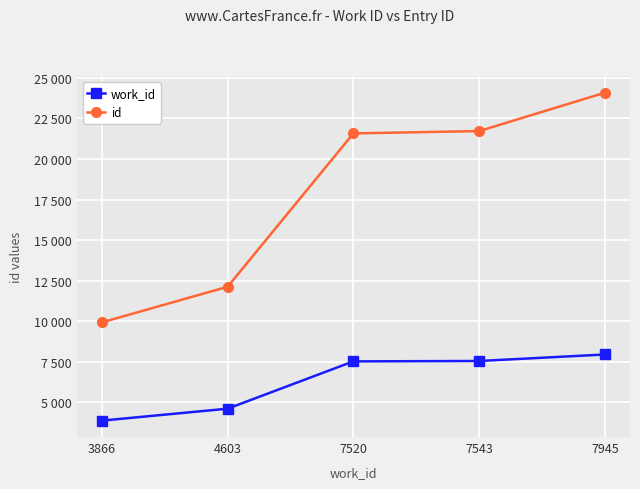

At which category does the chart reach its peak across all series?

7945